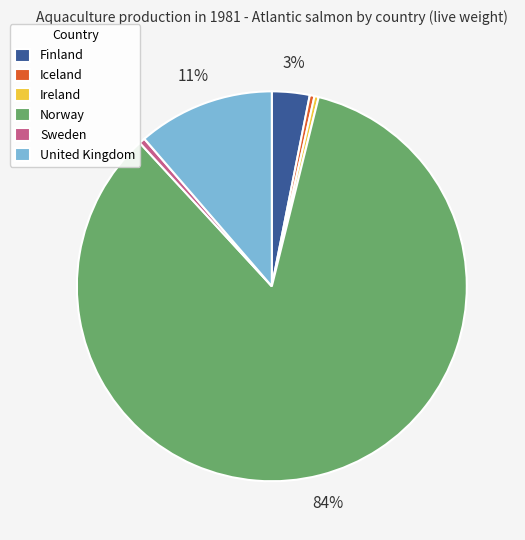

How many segments does this pie chart have?

6